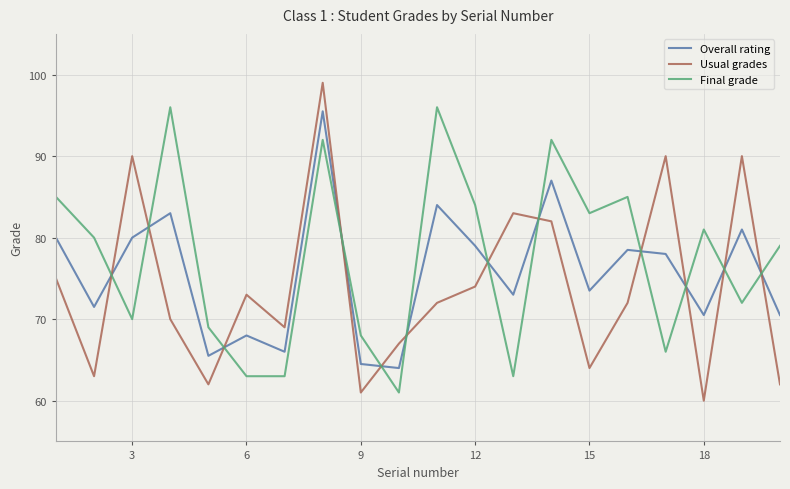

Which series has the widest spread of values?

Usual grades